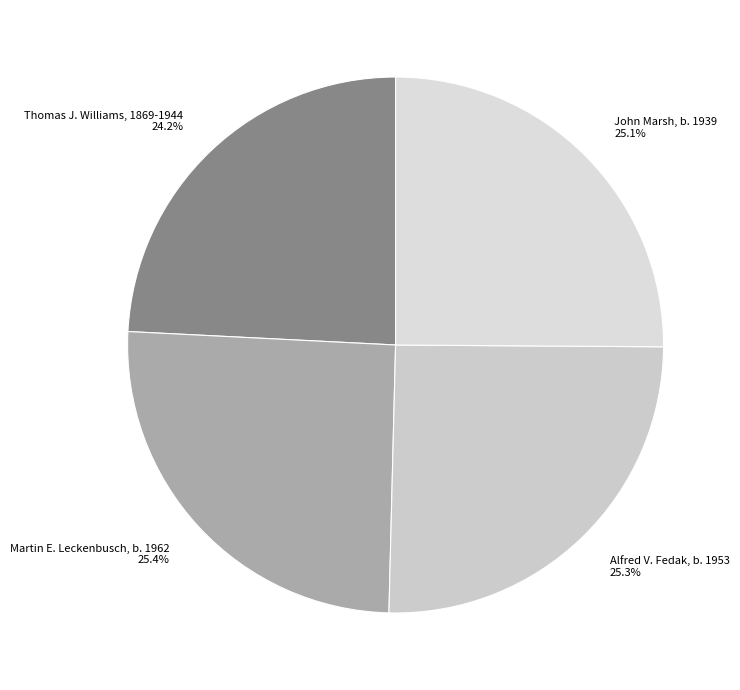

What is the total percentage of Alfred V. Fedak, b. 1953 and John Marsh, b. 1939?

50.4%